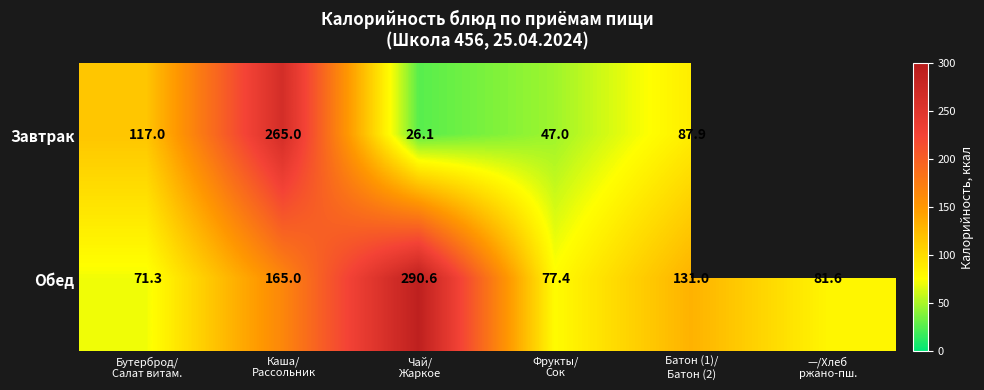

What is the spread (max minus min) of values at Чай/
Жаркое?

264.5